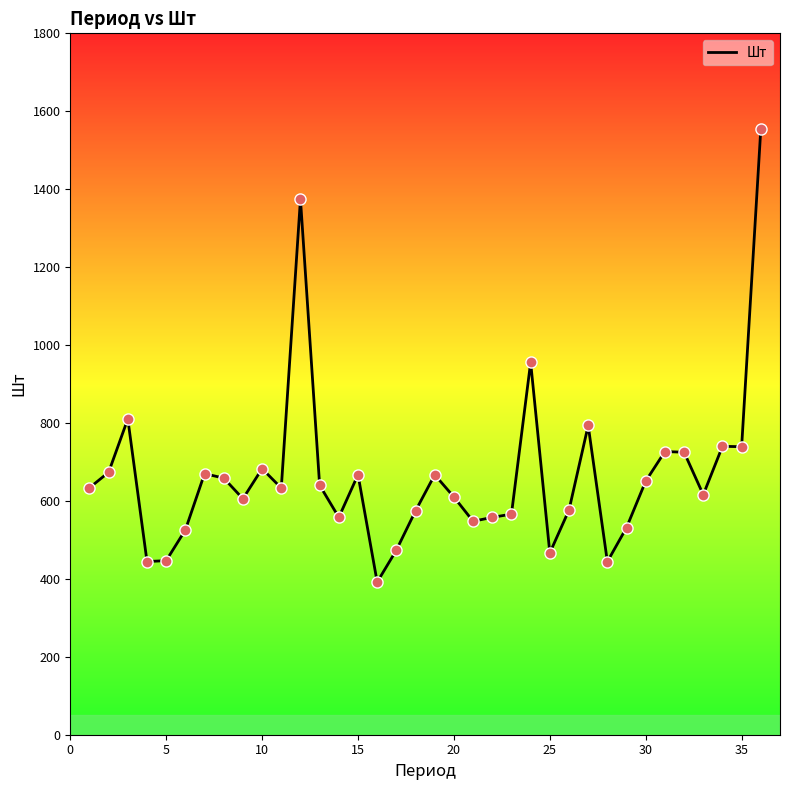

What is the greatest value displayed?

1554.9